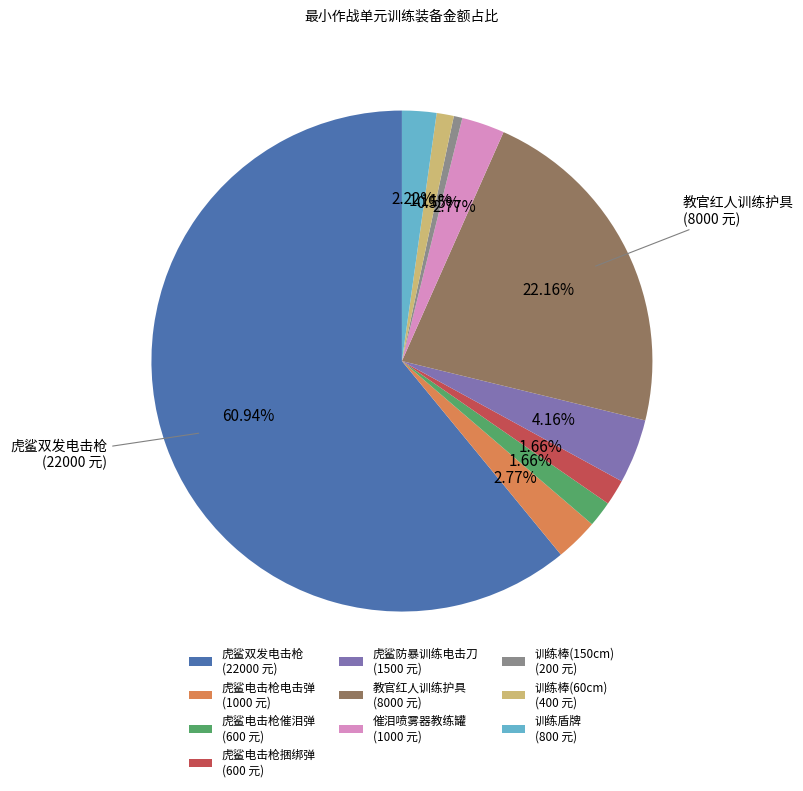

To the nearest percent, what is the average slice percentage?

10%